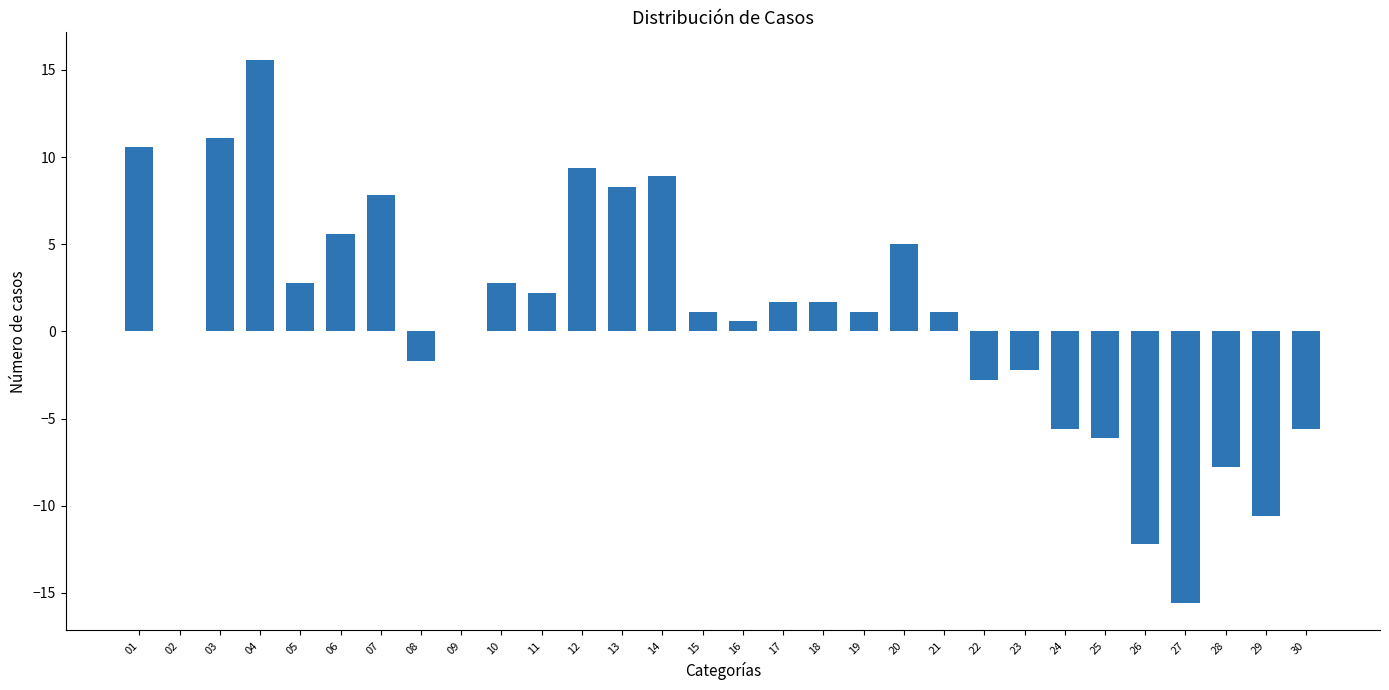

What is the sum of all values?

27.2